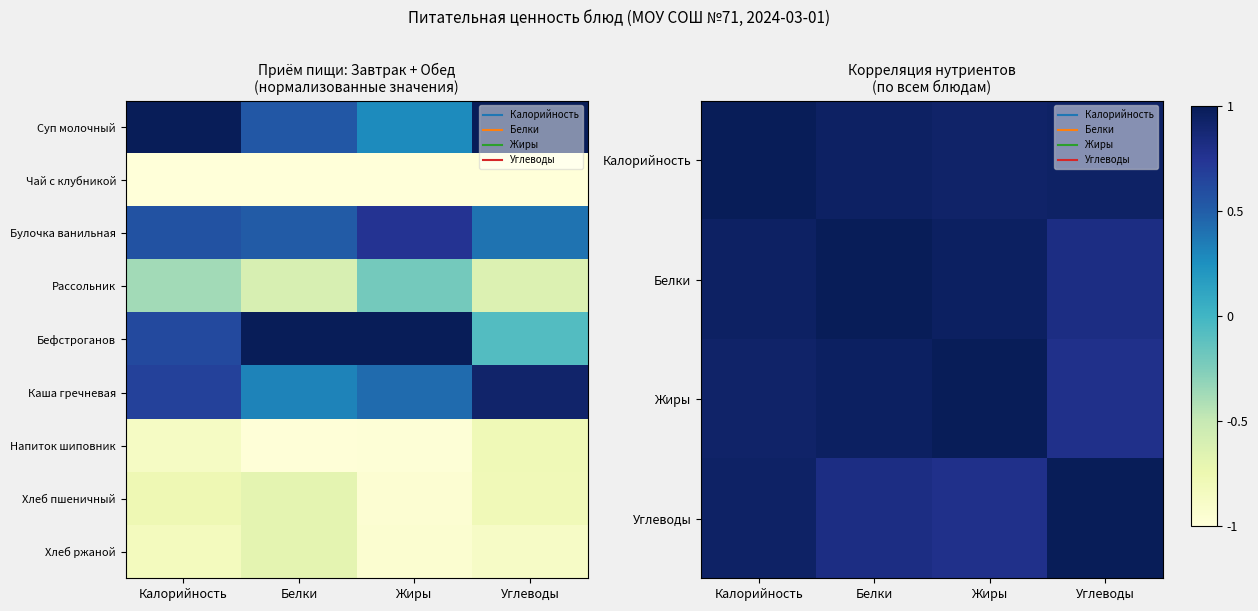

Count the number of categories in the chart.

4